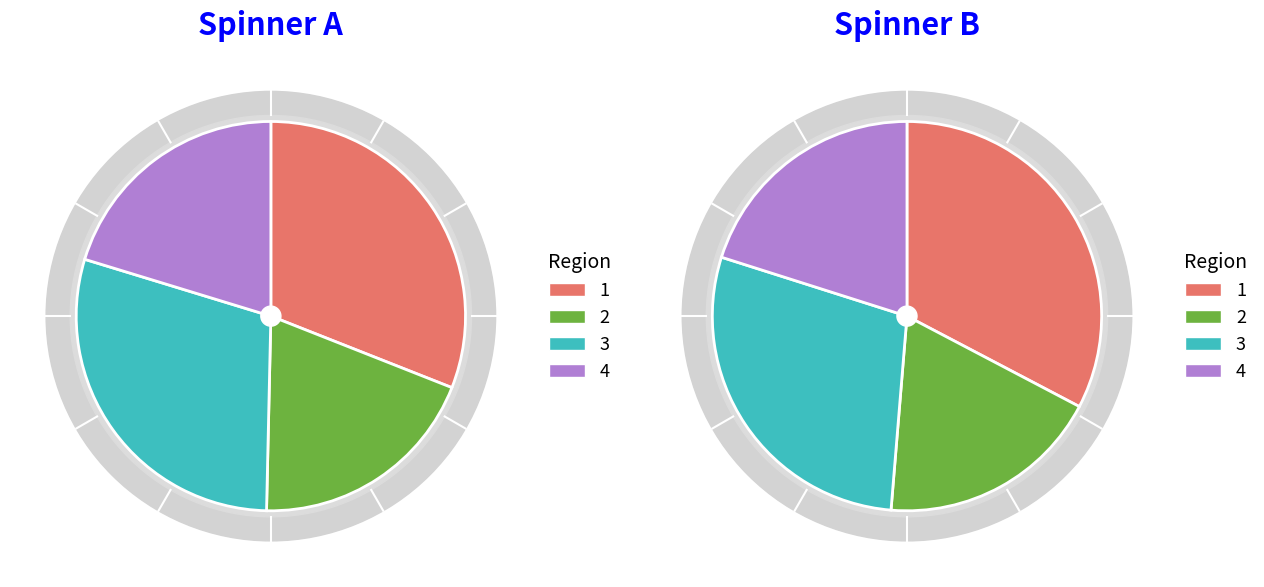

The 6 slice represents 1% of the pie. True or false?

False